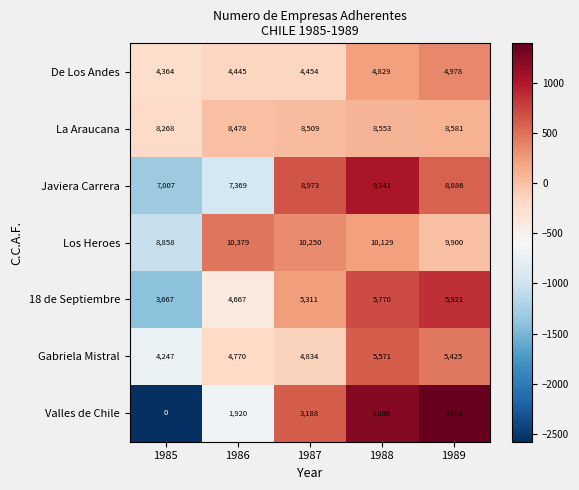

What is the sum of the La Araucana values at 1986 and 1987?

16987